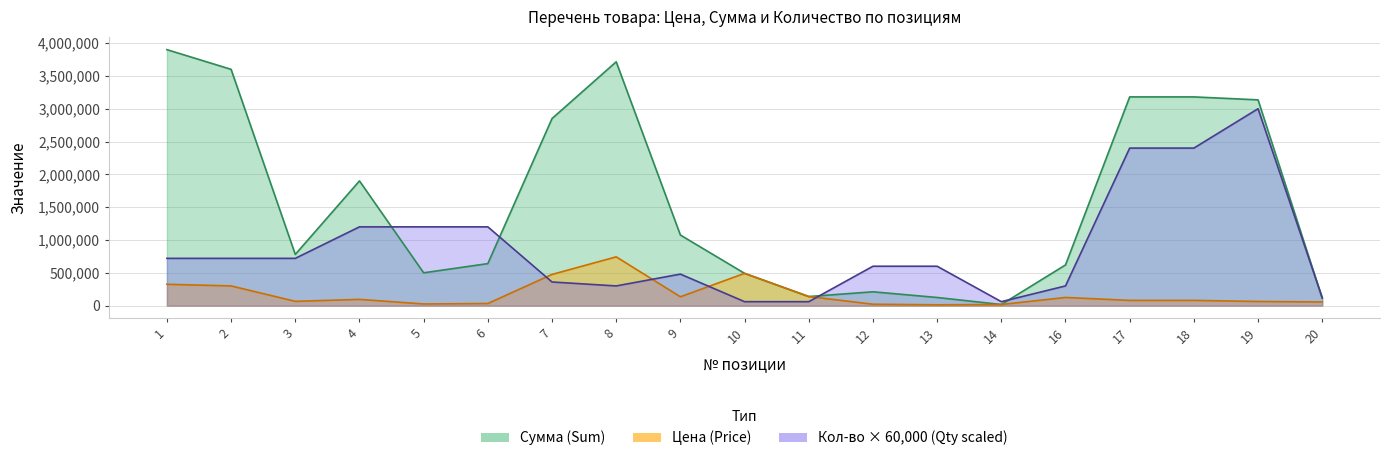

The value of Кол-во (Qty) at 14 is 60000. True or false?

True